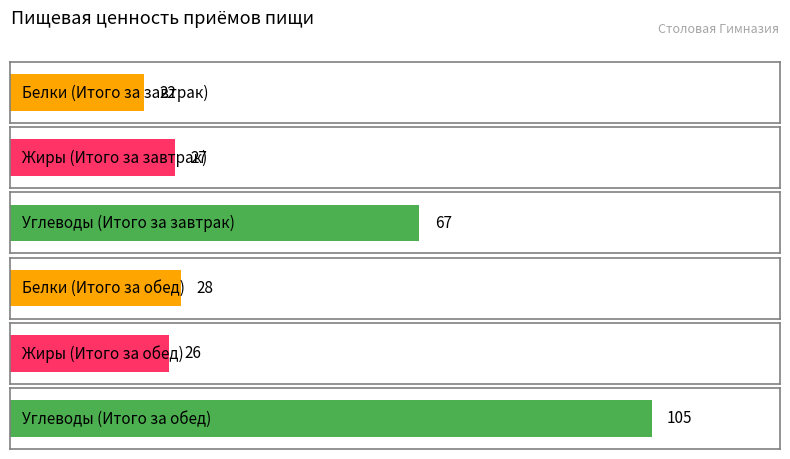

At how many categories does at least one series exceed 68?

1